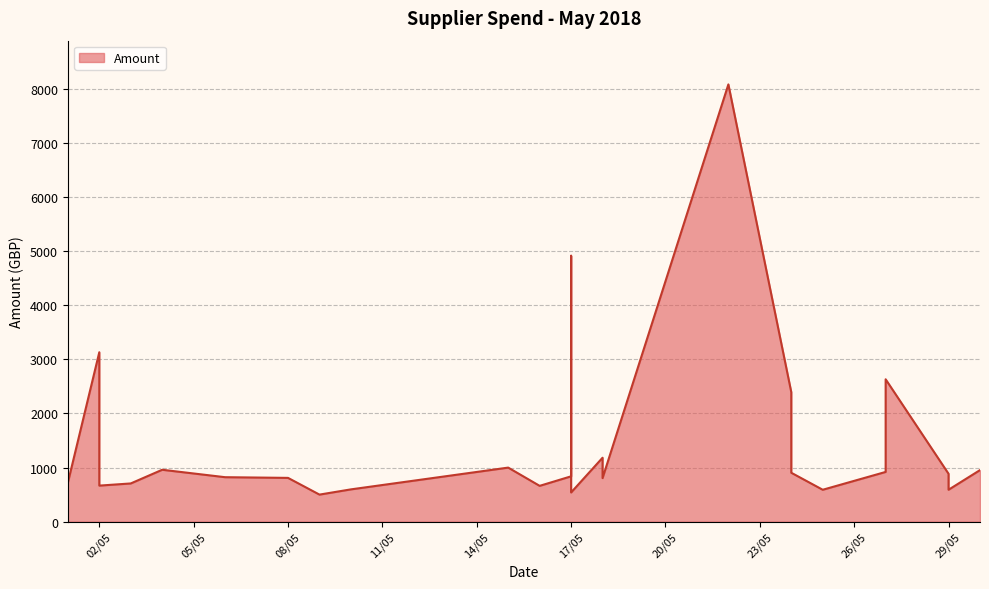

Count the number of values greater than 838.

16